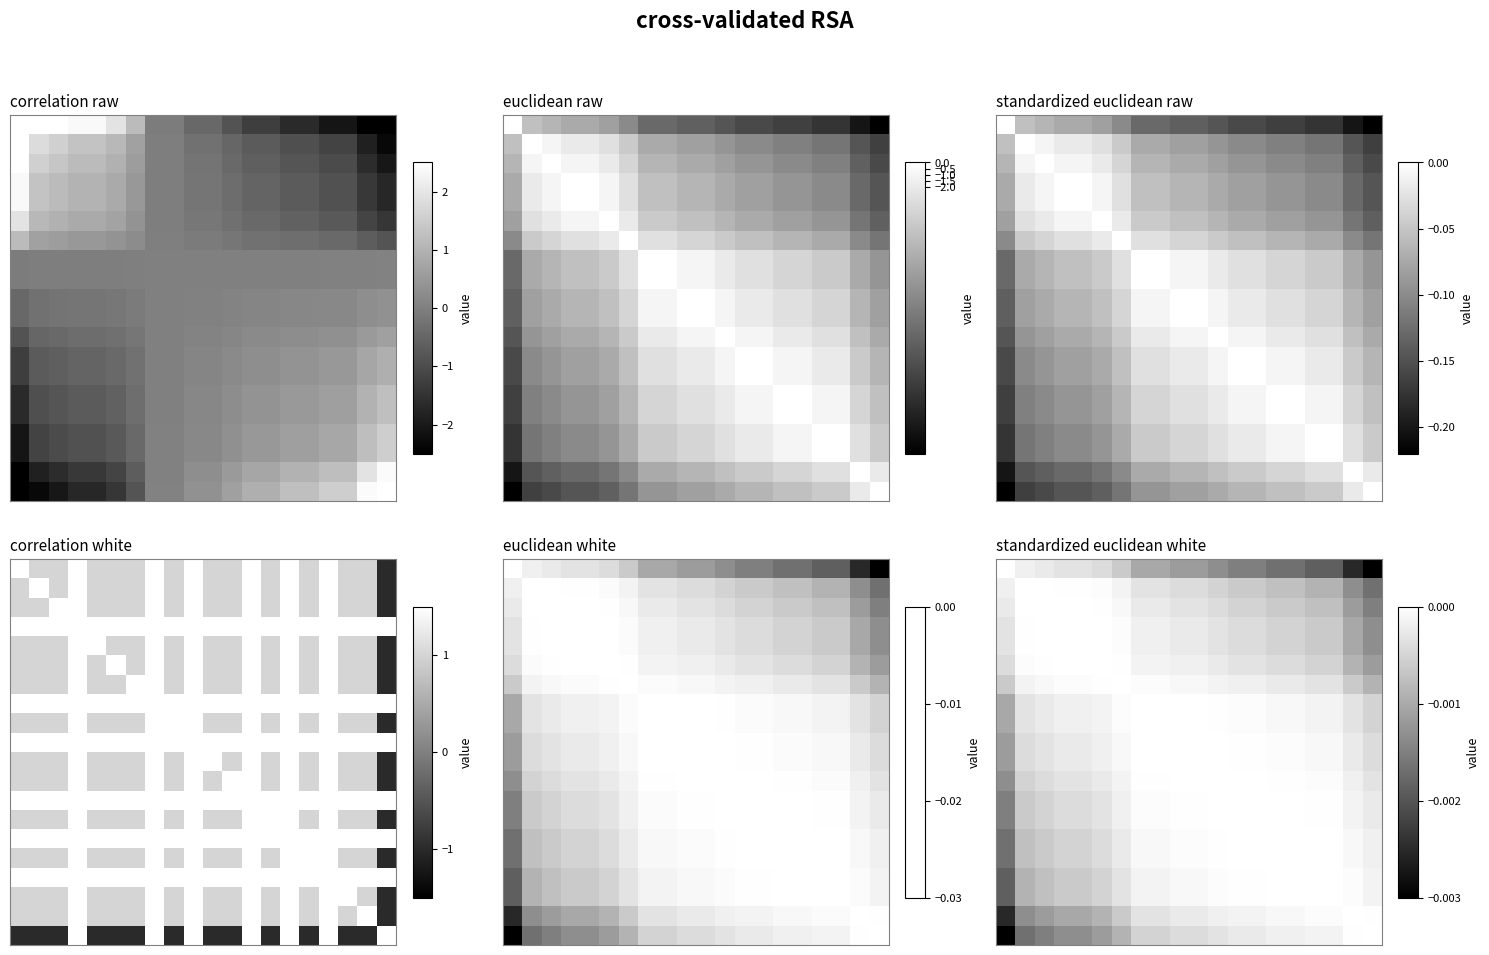

How many data points does each series have?

20